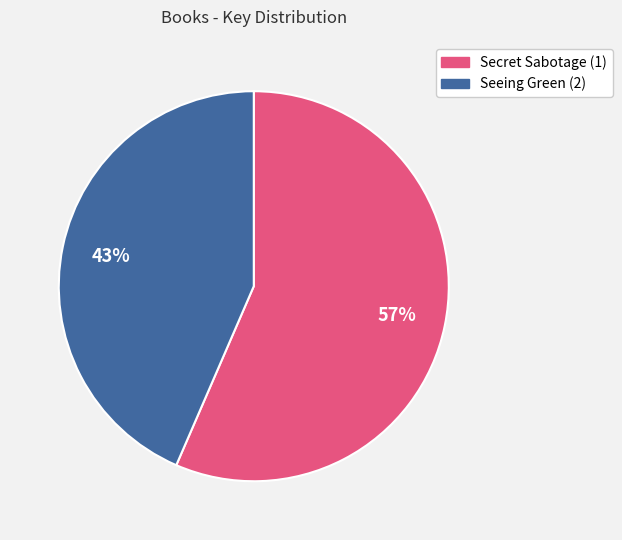

What is the ratio of the value at Seeing Green (2) to the value at Secret Sabotage (1)?

0.8